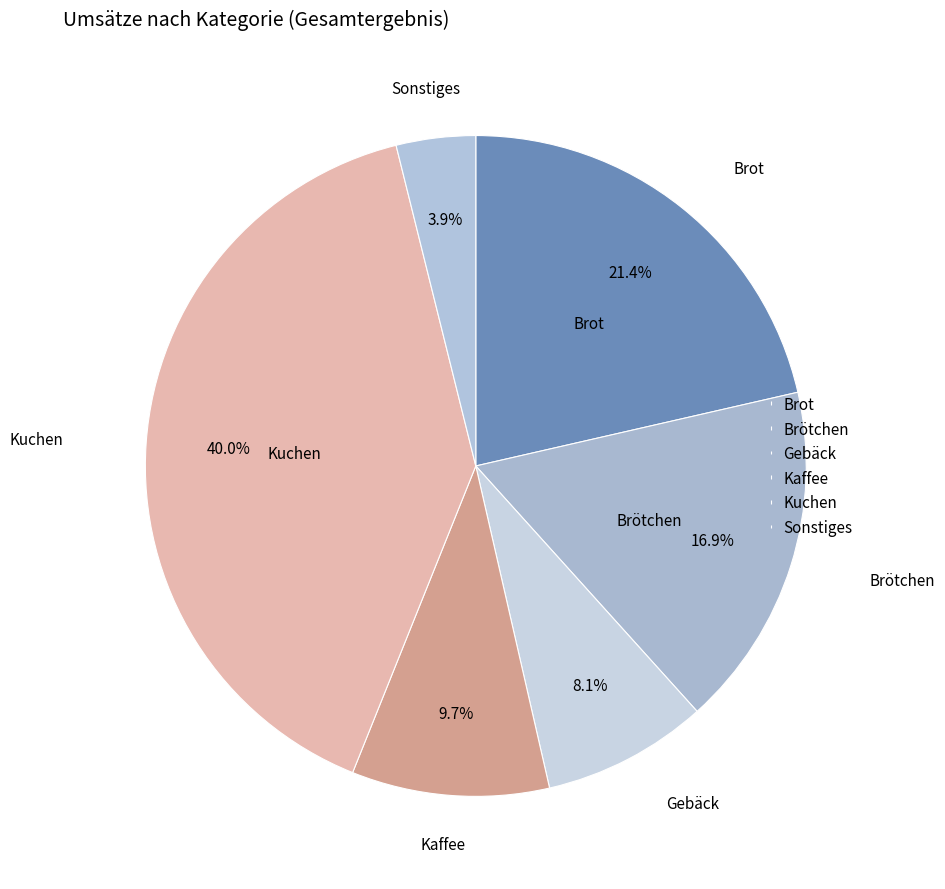

To the nearest percent, what percentage of the pie is Sonstiges?

4%